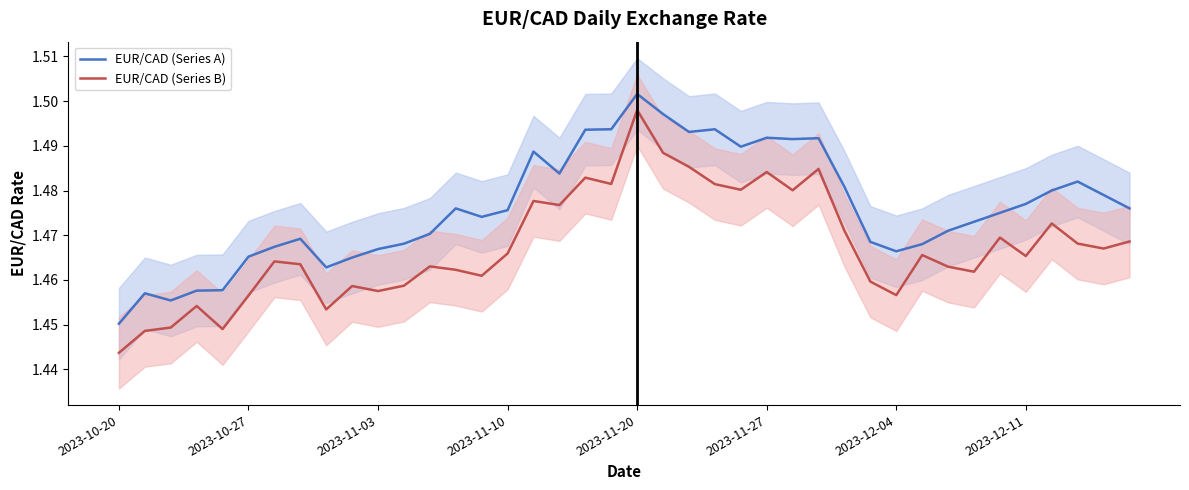

Reading left to right, what are all the values shown in this chart?

EUR/CAD (Series A): 1.5	1.5	1.5	1.5	1.5	1.5	1.5	1.5	1.5	1.5	1.5	1.5	1.5	1.5	1.5	1.5	1.5	1.5	1.5	1.5	1.5	1.5	1.5	1.5	1.5	1.5	1.5	1.5	1.5	1.5	1.5	1.5	1.5	1.5	1.5	1.5	1.5	1.5	1.5	1.5
EUR/CAD (Series B): 1.4	1.4	1.4	1.5	1.4	1.5	1.5	1.5	1.5	1.5	1.5	1.5	1.5	1.5	1.5	1.5	1.5	1.5	1.5	1.5	1.5	1.5	1.5	1.5	1.5	1.5	1.5	1.5	1.5	1.5	1.5	1.5	1.5	1.5	1.5	1.5	1.5	1.5	1.5	1.5